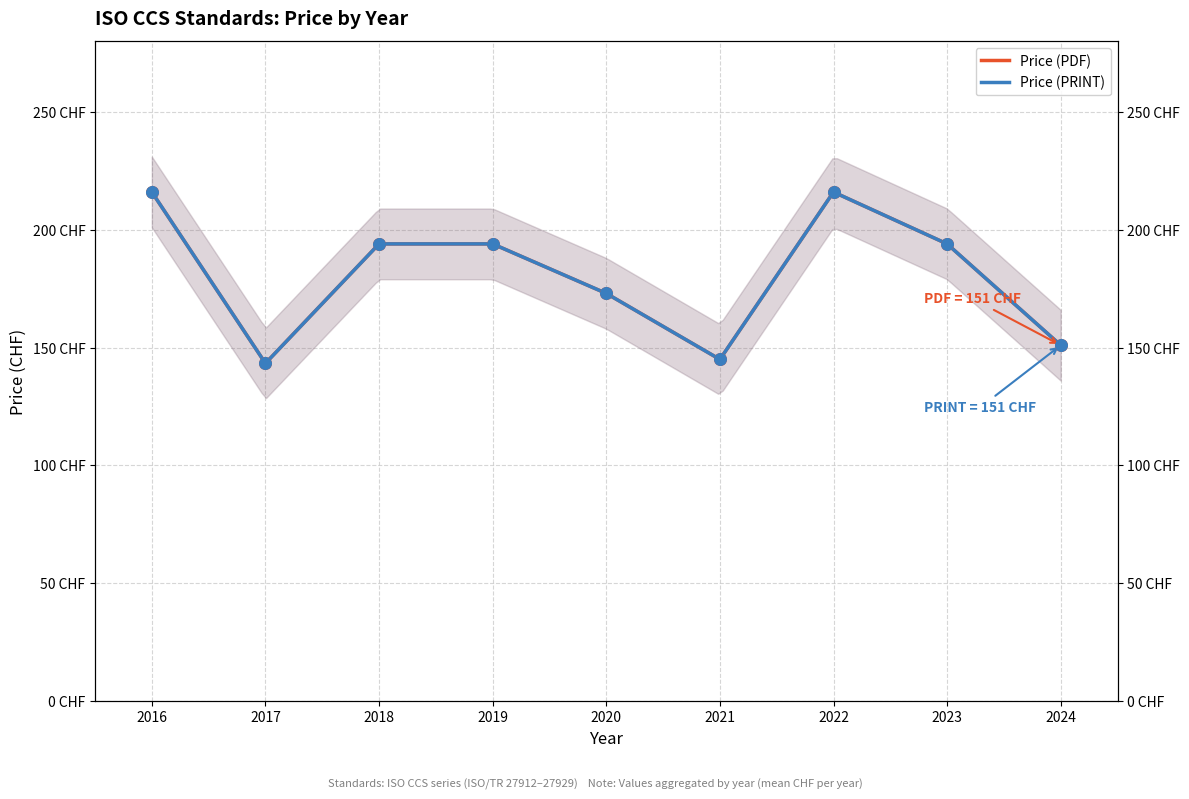

What are all the series names shown in the legend?

Price (PDF), Price (PRINT)